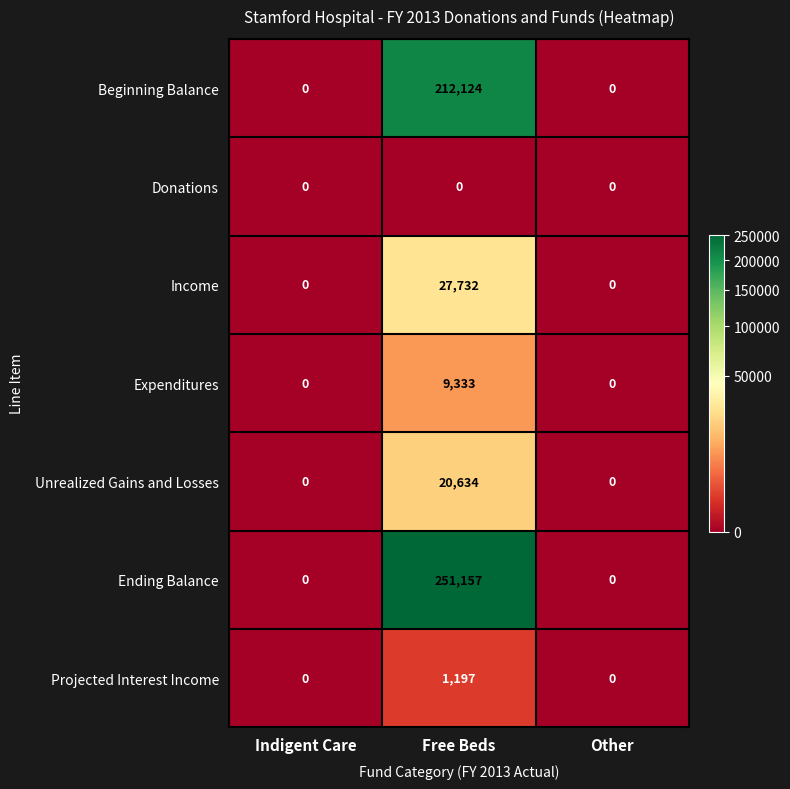

What is the sum of all Projected Interest Income values?

1197